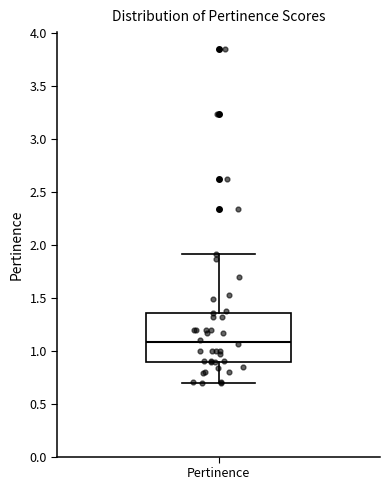

Transcribe this box plot: give where the median line is, the range the box spans, and where the two whiskers end, as read against the y-axis. The values are not printed on the chart, so give them approximately, as read against the axis.

median 1.10, box 0.90 to 1.35, whiskers 0.70 to 1.90